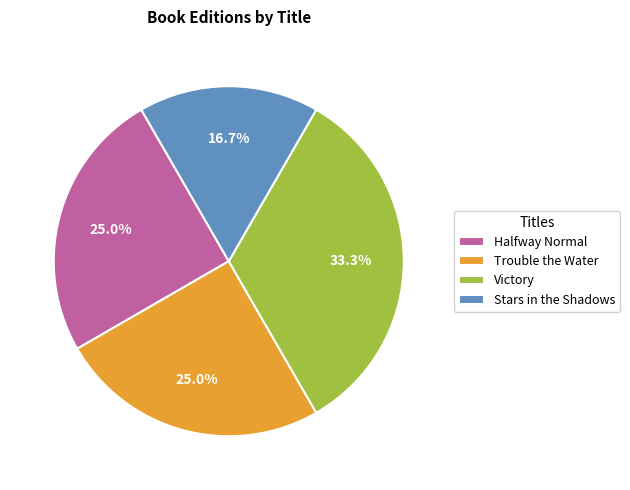

What is the ratio of the value at Stars in the Shadows to the value at Victory?

0.5